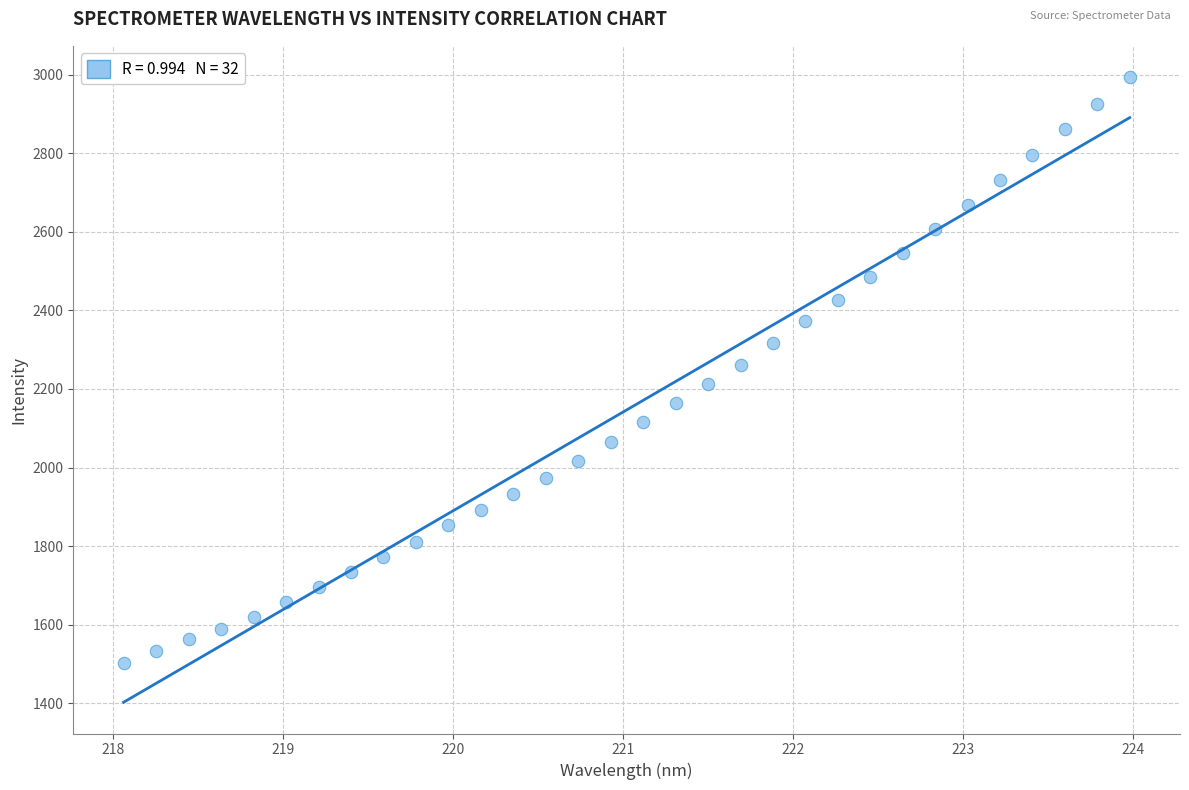

What is the range of Y values (max minus min)?

1492.2